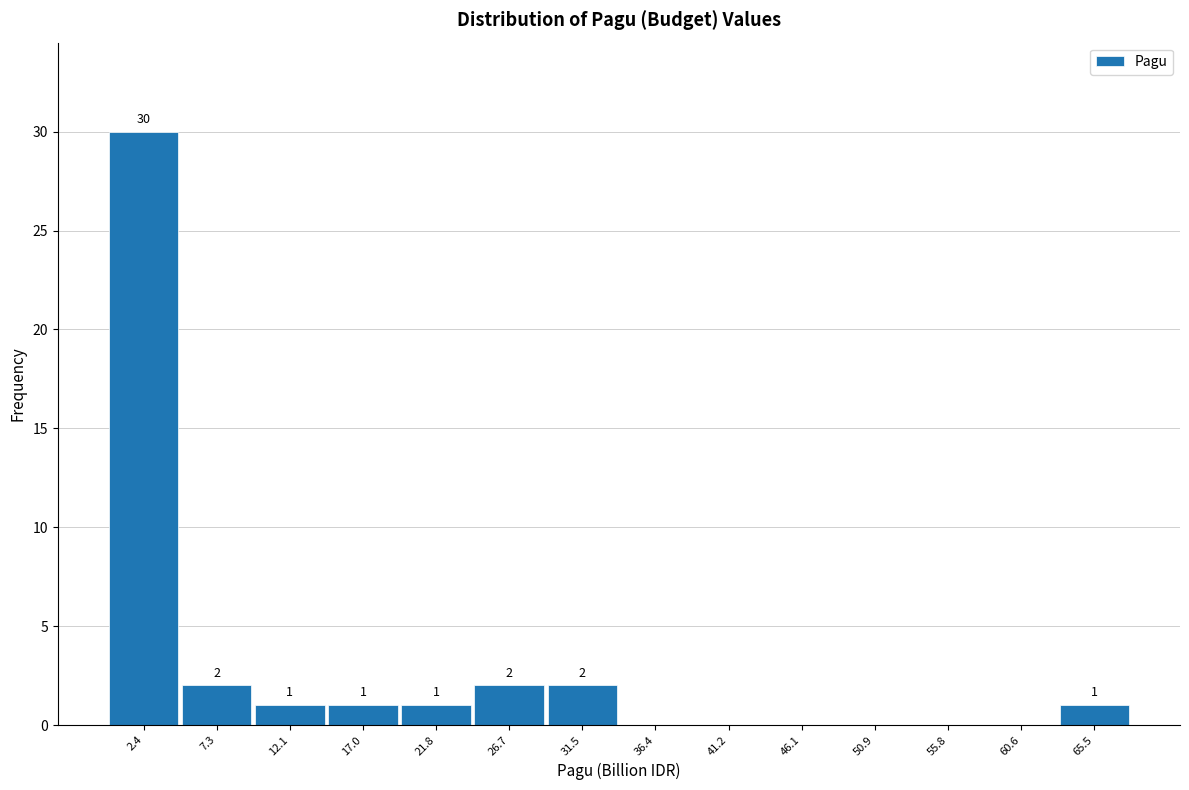

Over which range of the x-axis is the bar tallest?

0.0 to 5.0